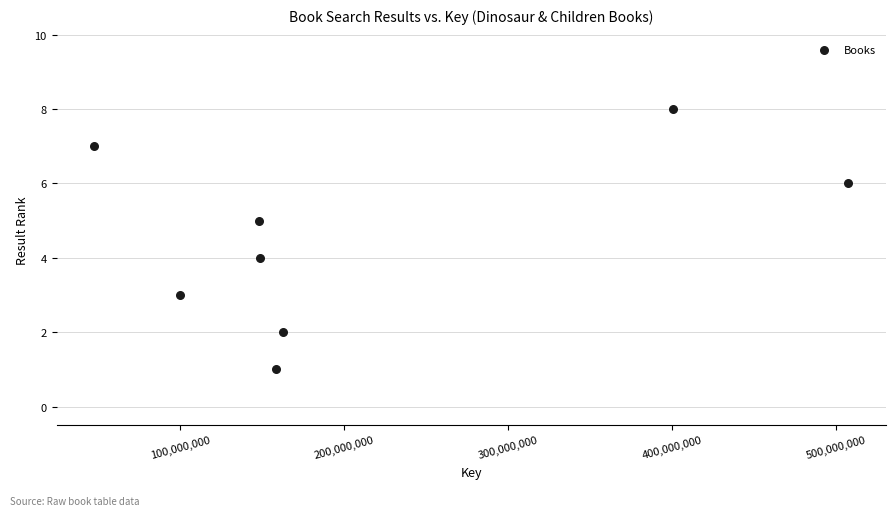

What is the average X value?

209216678